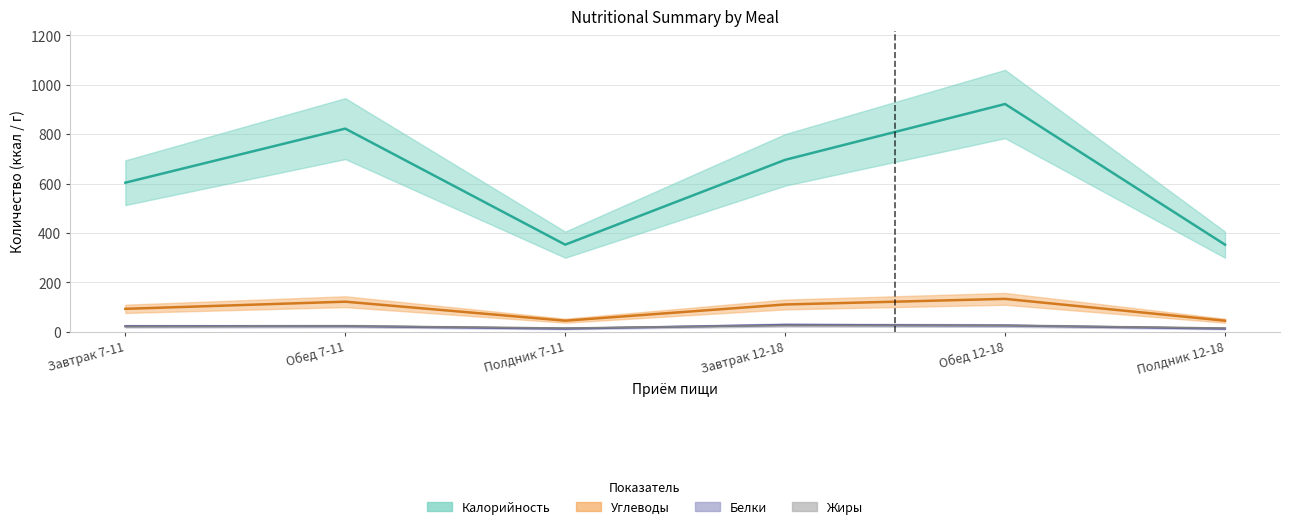

How many distinct data groups are displayed?

4